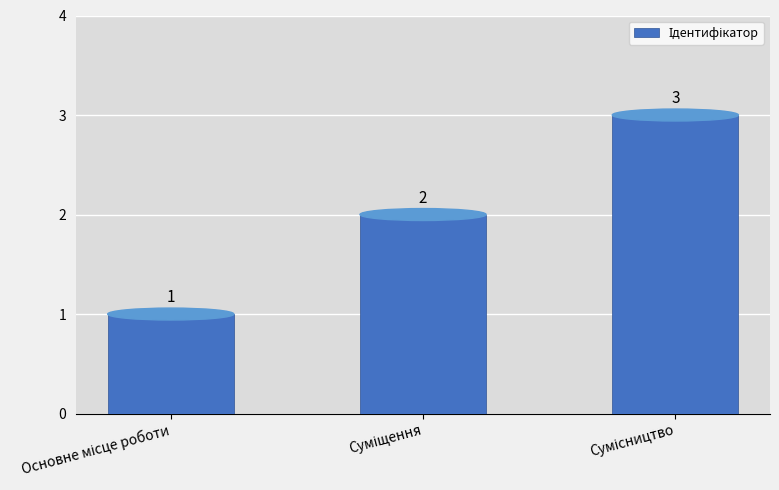

Count the number of categories in the chart.

3